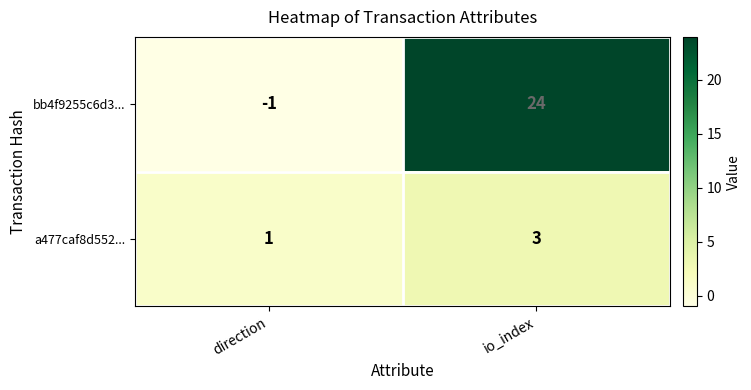

At which category is the sum across all series the highest?

io_index